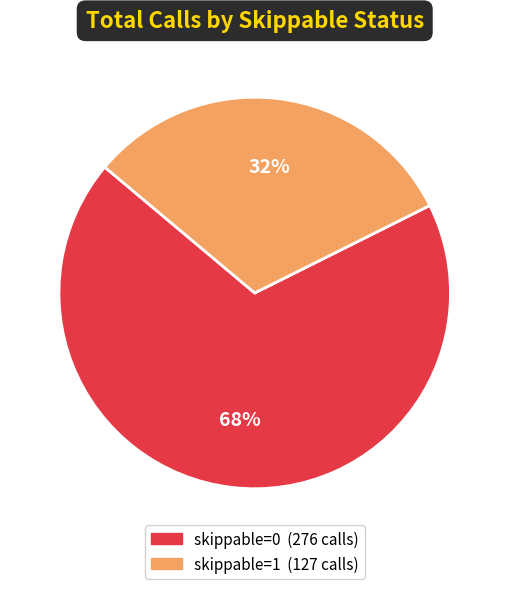

To the nearest percent, what is the average slice percentage?

50%